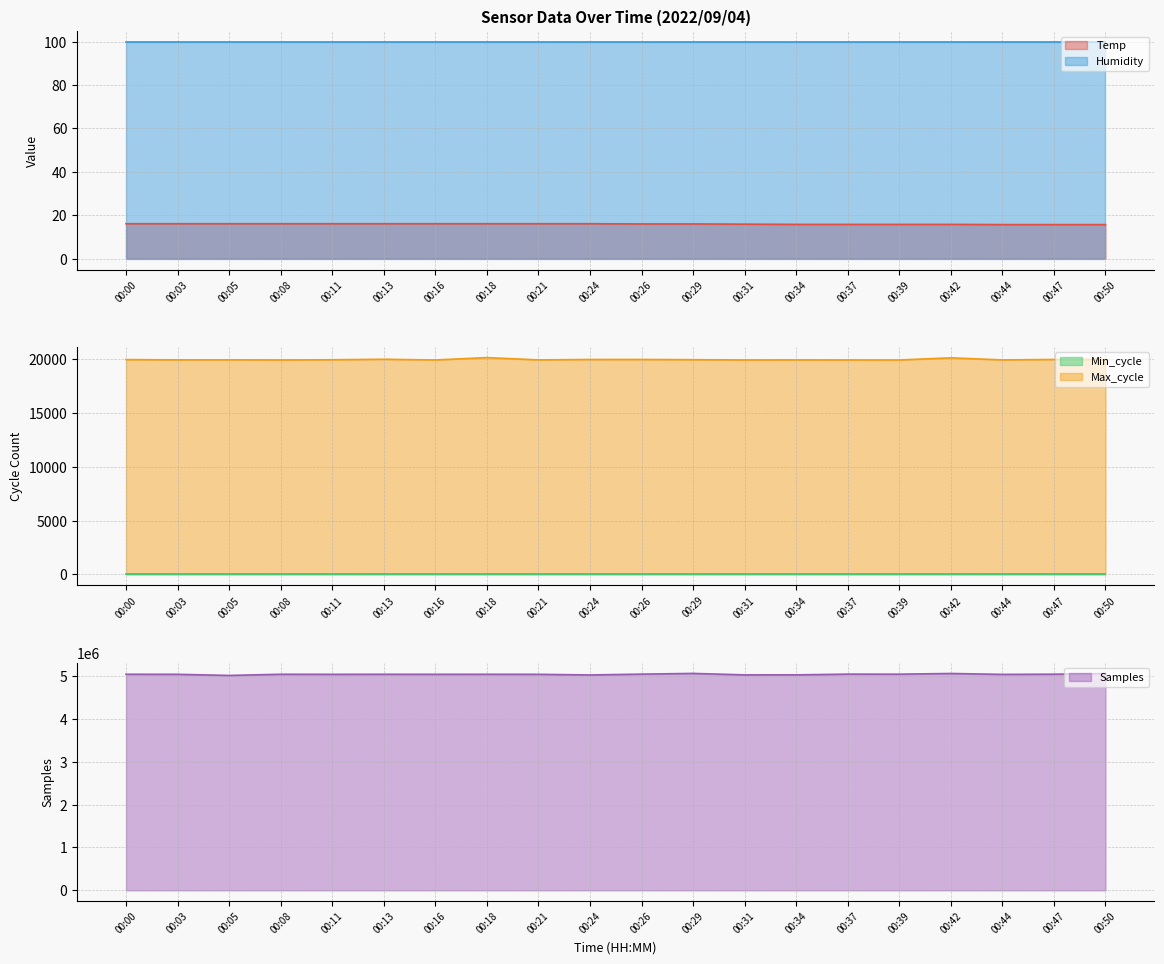

How many data points in Max_cycle are above 19929?

9